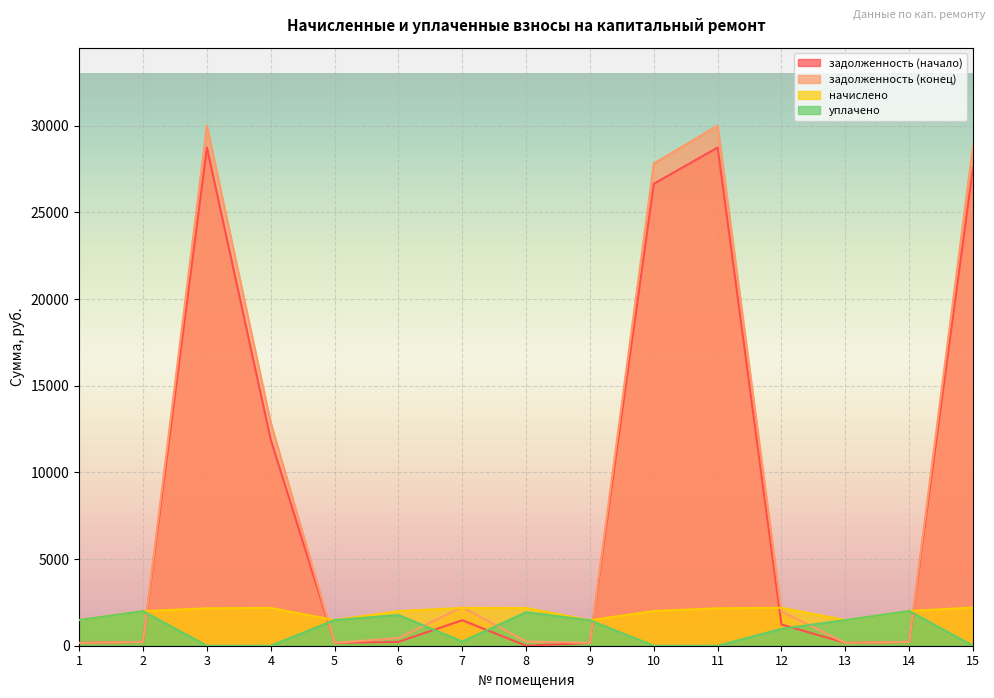

How many lines are shown in the chart?

4